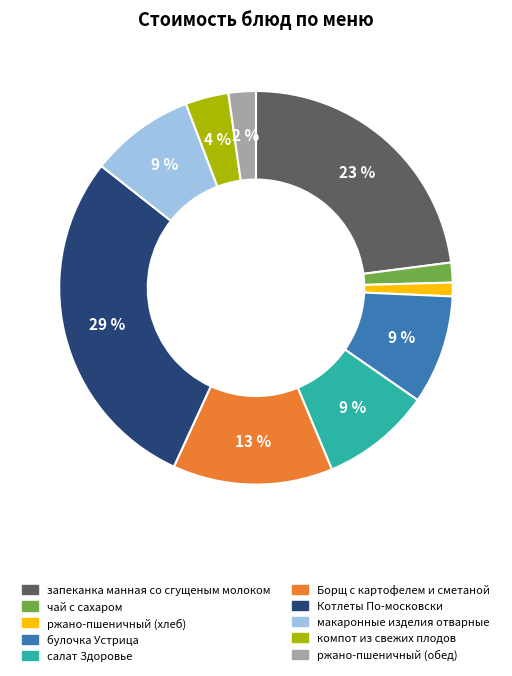

Count the number of slices in the pie.

10